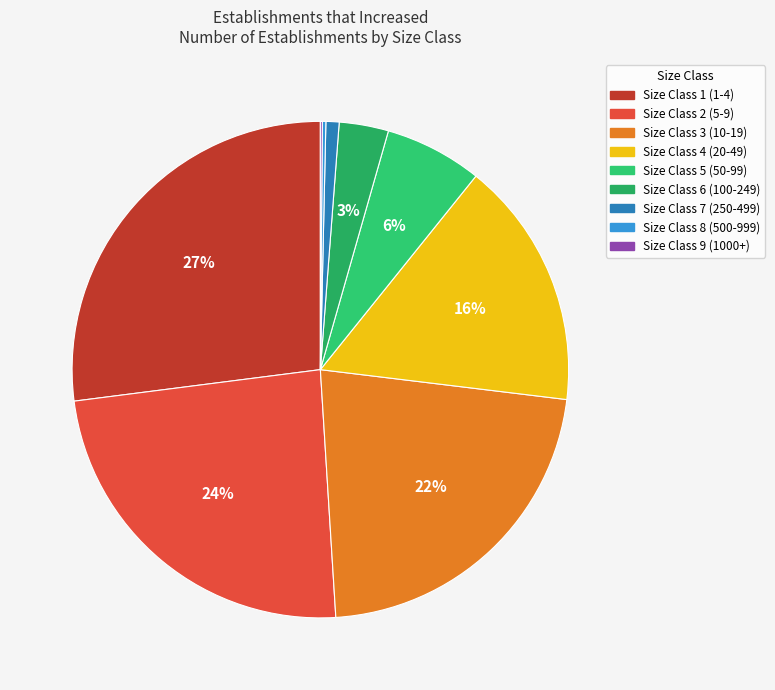

Does any single category account for the majority?

No